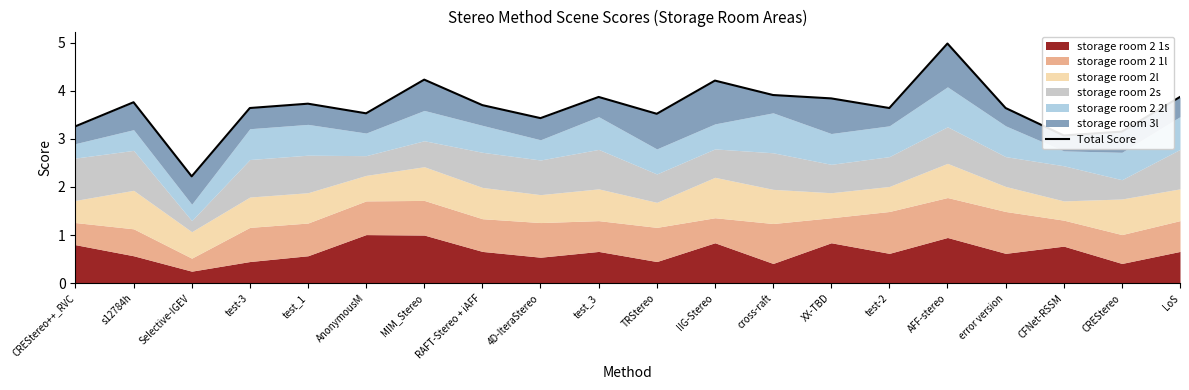

Is it true that the value at test_1 is 1.3?

False